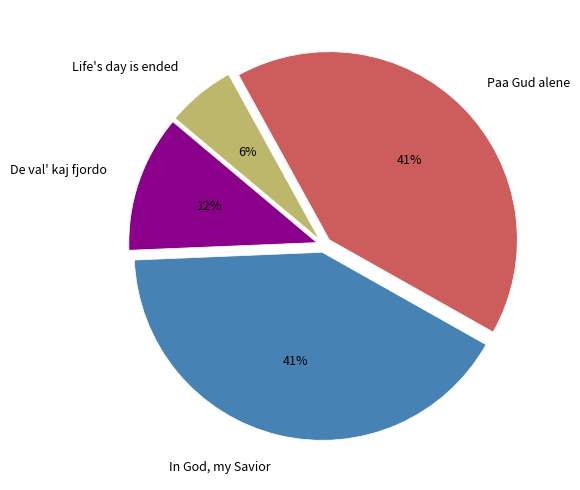

What is the smallest slice in the pie chart?

Life's day is ended